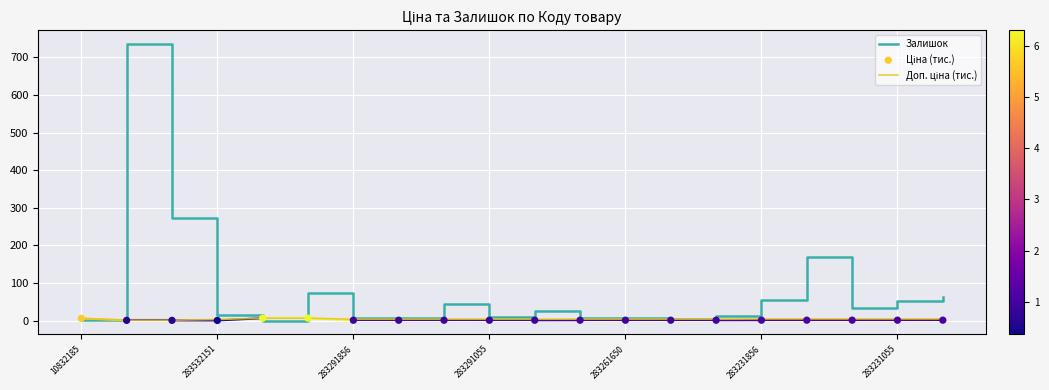

Is the value of Залишок at 283261650 greater than the value of Ціна (тис.) at 8?

No